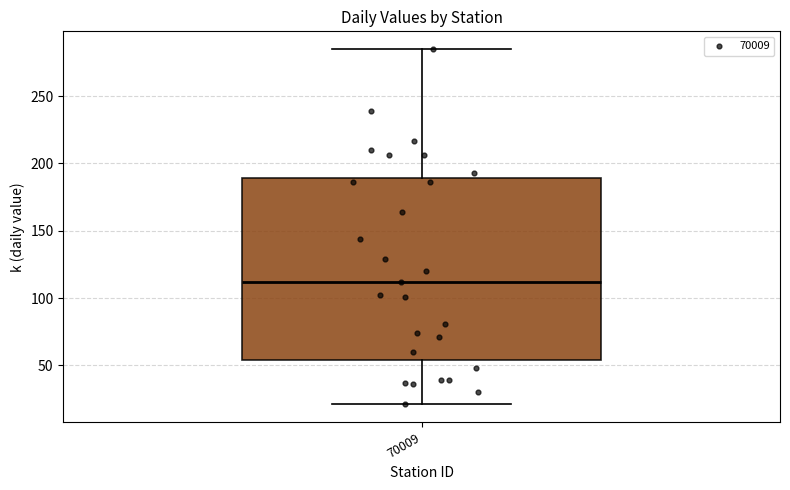

Transcribe this box plot: give where the median line is, the range the box spans, and where the two whiskers end, as read against the y-axis. The values are not printed on the chart, so give them approximately, as read against the axis.

median 110, box 55 to 190, whiskers 20 to 285